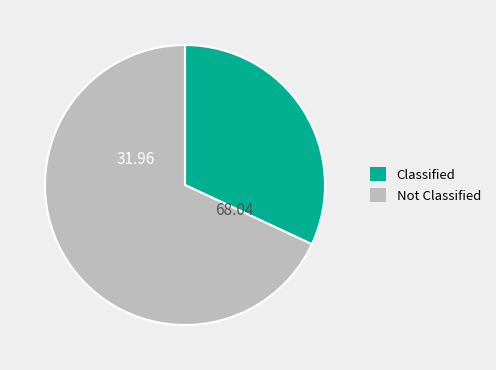

Which category has the smallest portion of the pie?

Classified